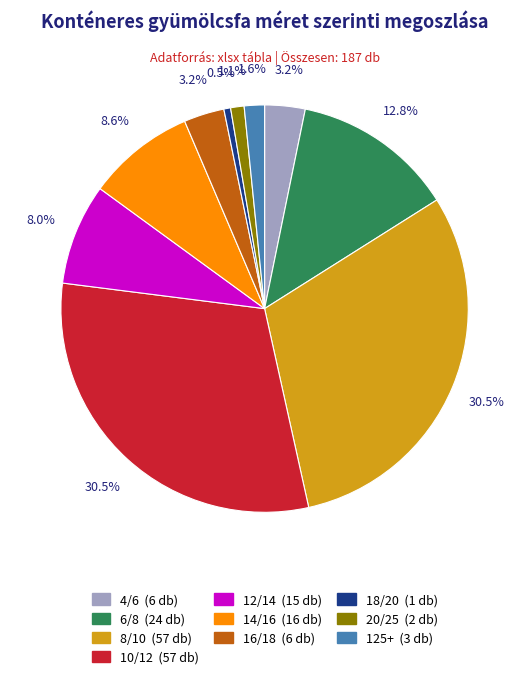

Between 14/16 and 6/8, which is larger?

6/8